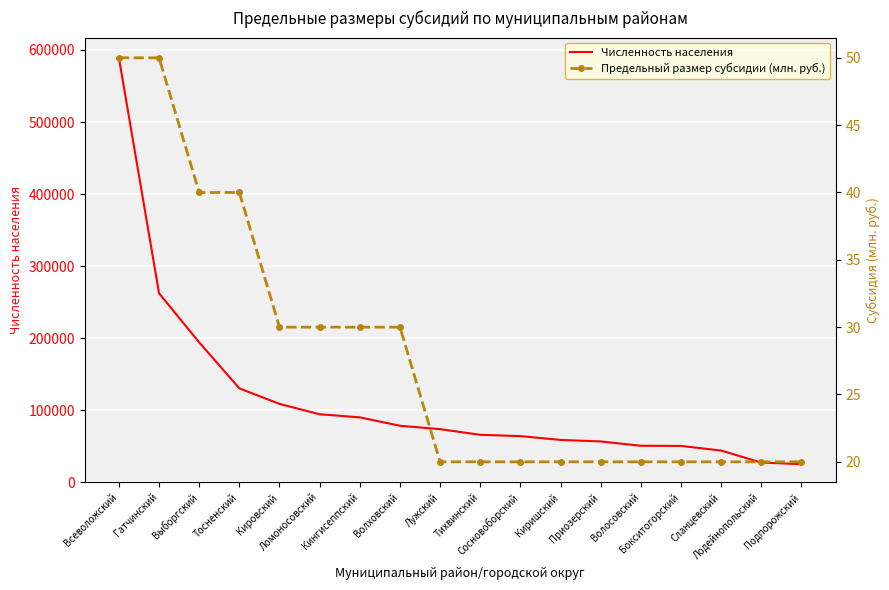

How many lines are shown in the chart?

2